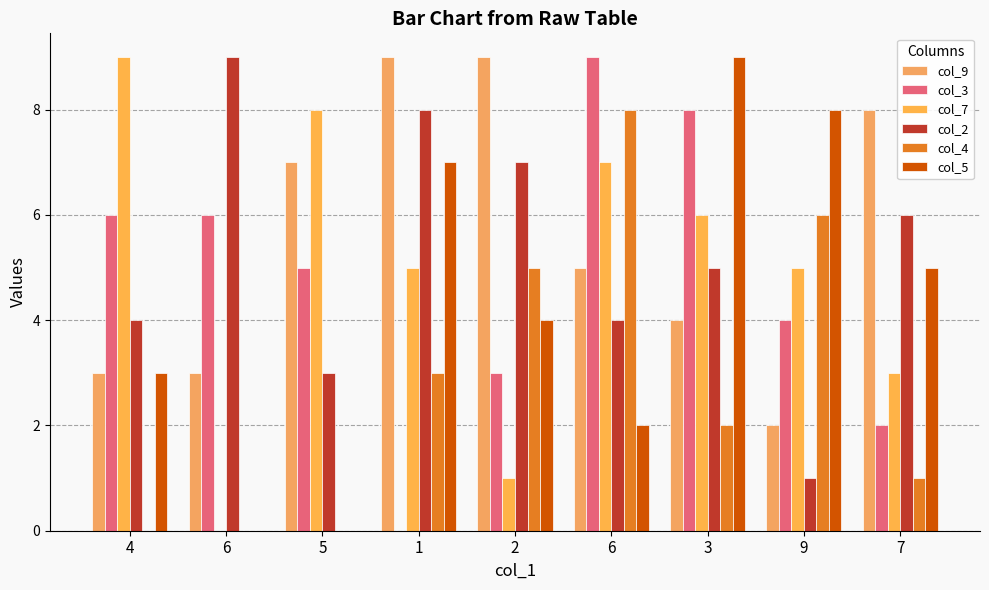

What is the highest value of the col_2 series?

9